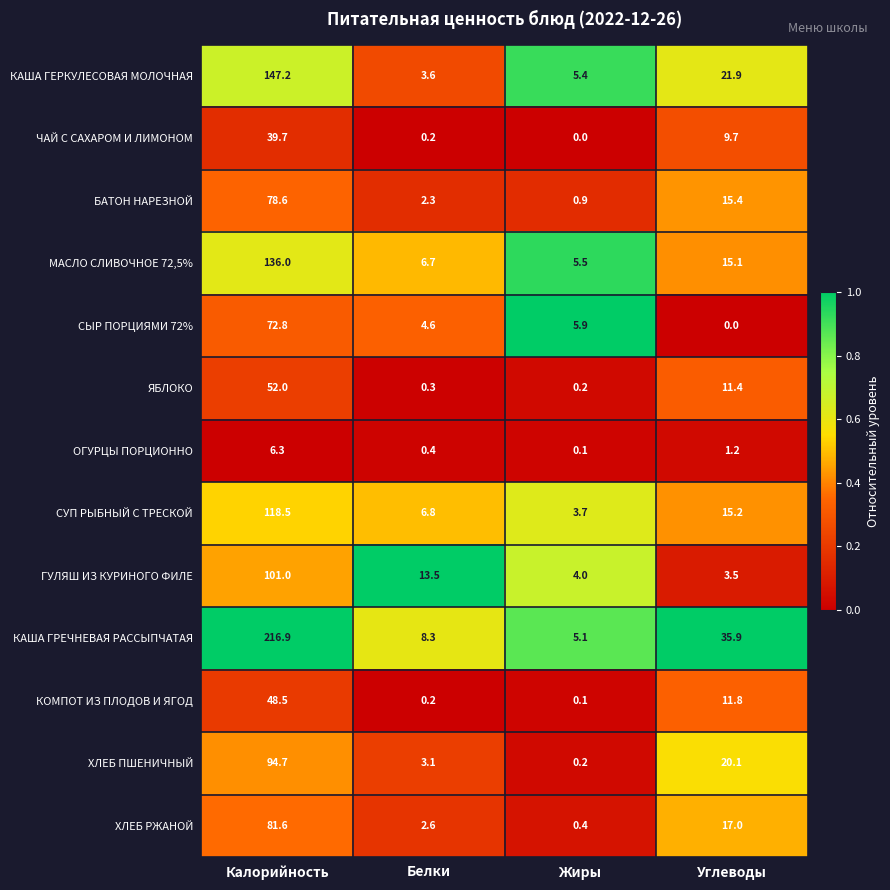

At which category is the sum across all series the highest?

Калорийность